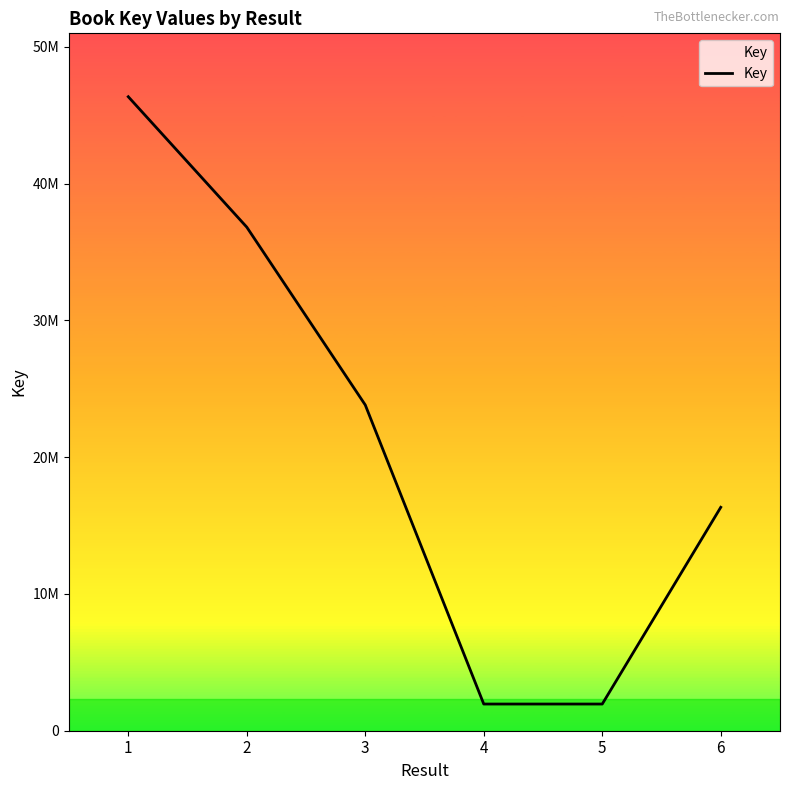

Is this an area chart (filled region under the line)?

Yes